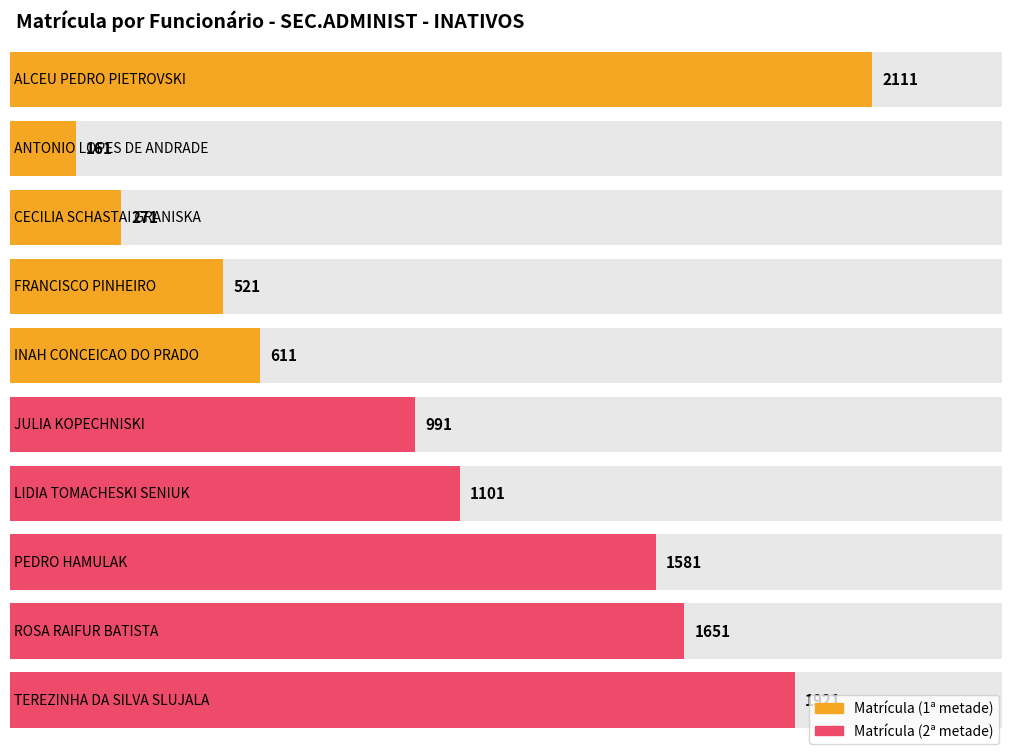

Does the chart contain any negative values?

No